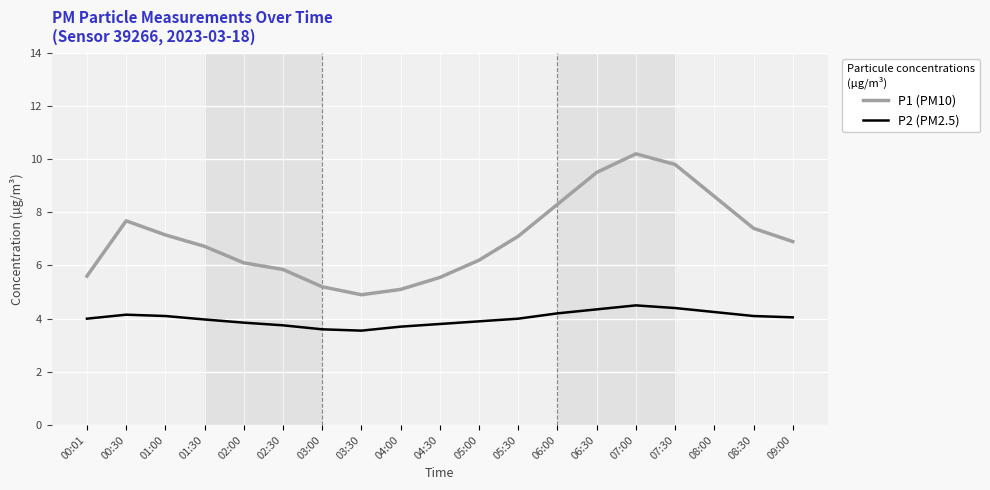

At which category does the chart reach its peak across all series?

07:00